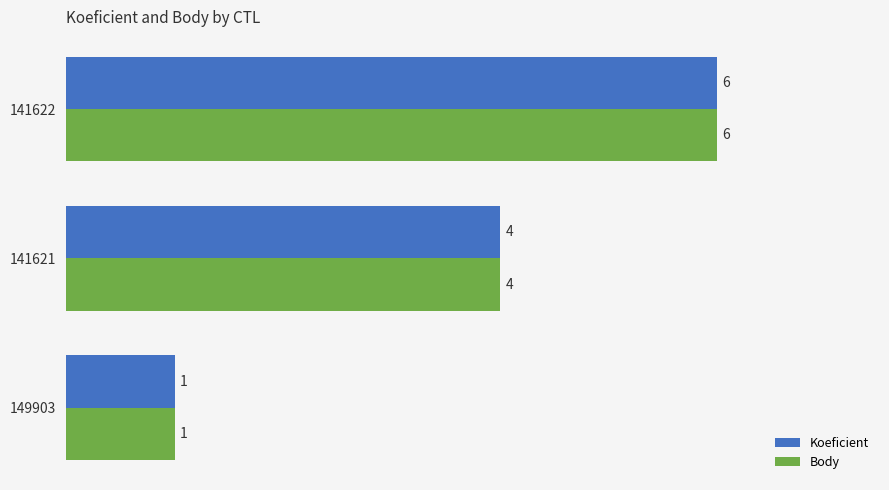

Rank the categories by Body value from highest to lowest.

141622, 141621, 149903